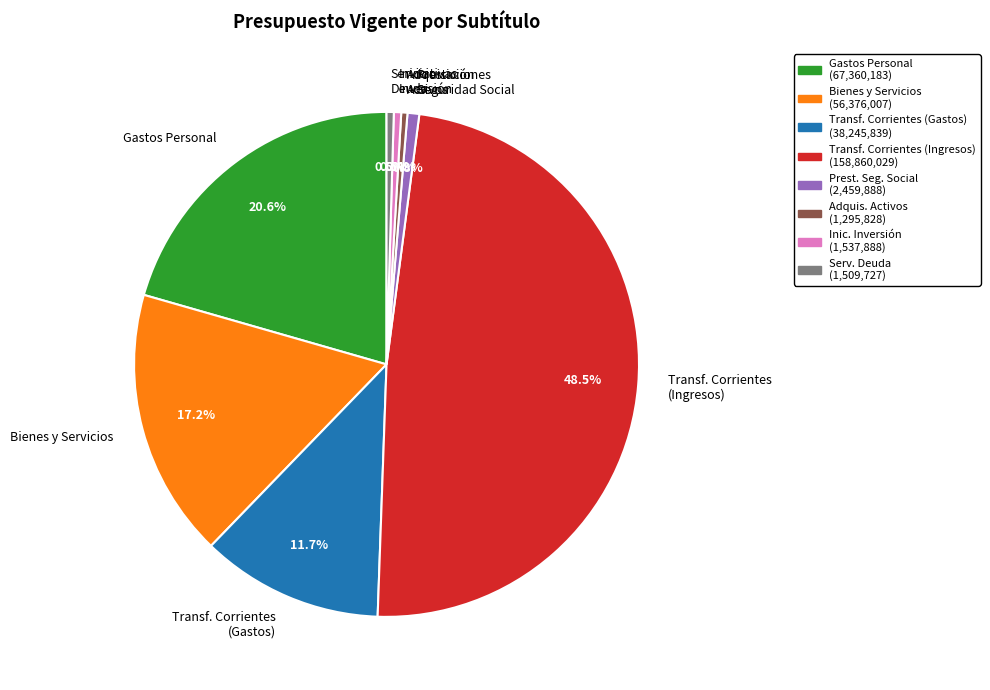

Do Iniciativas Inversión and Servicio Deuda together represent more than half of the pie?

No